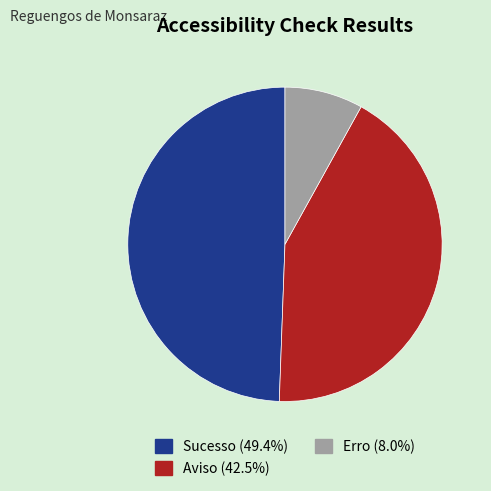

Approximately how many times larger is the value at Sucesso (49.4%) compared to Erro (8.0%)?

6.1